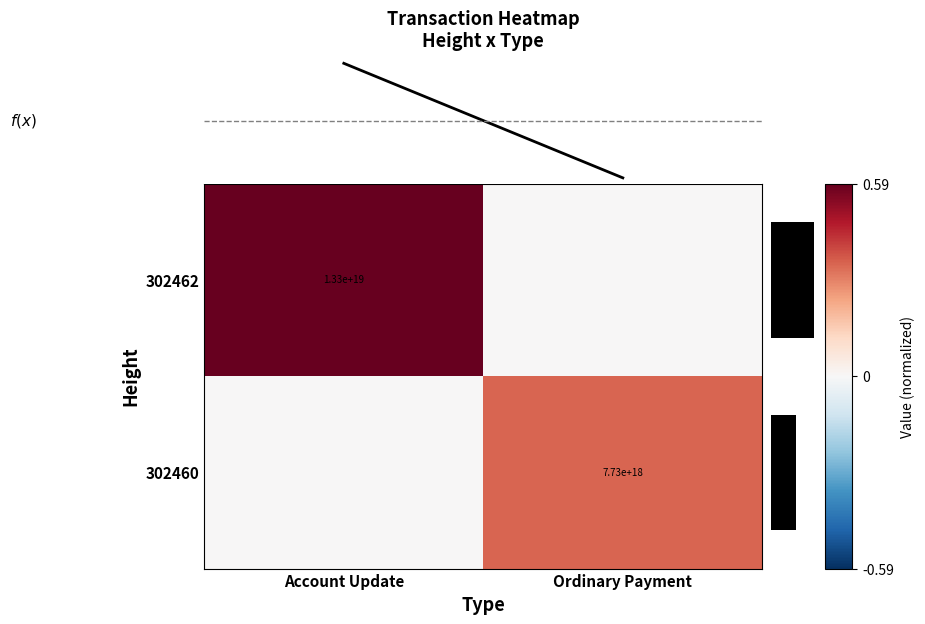

The 302462 series shows 13300000000000000000 at Account Update. True or false?

True